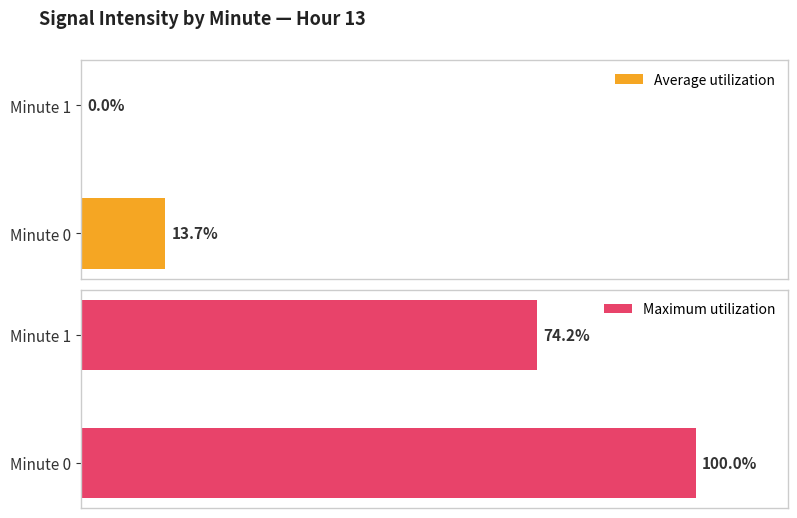

At which label is Maximum utilization closest to 87?

Minute 1